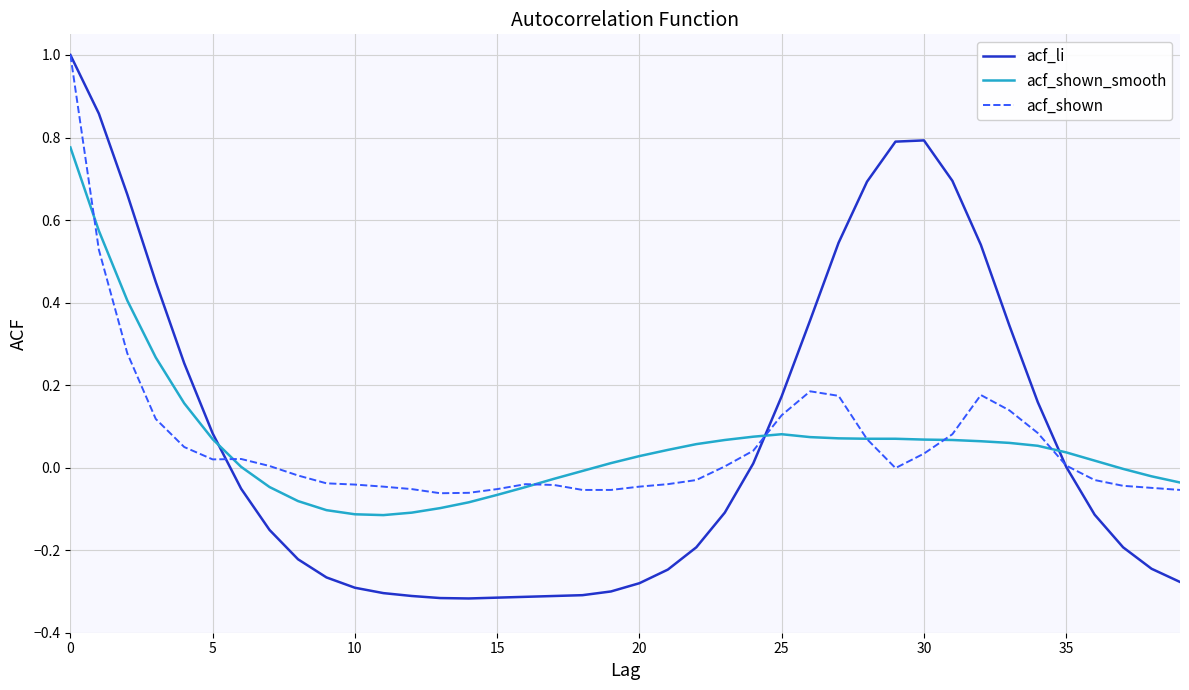

Which series has the largest range (max minus min)?

acf_li